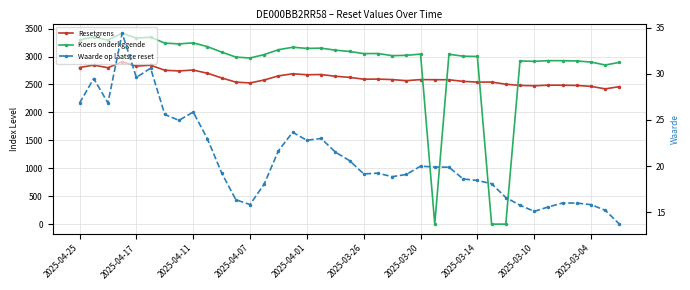

List the series in order of their peak value, lowest first.

Waarde op laatste reset, Resetgrens, Koers onderliggende